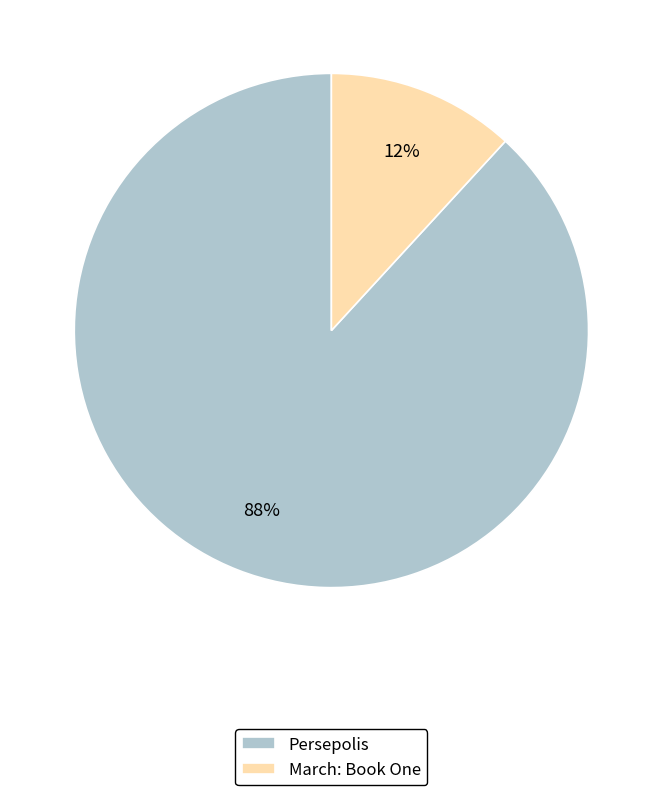

Do Persepolis and March: Book One together represent more than half of the pie?

Yes